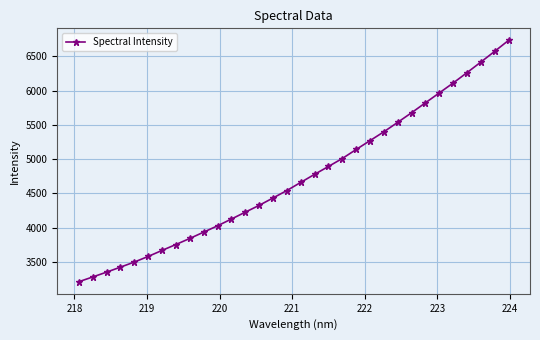

What is the value of the 21st point from the left?

5142.2